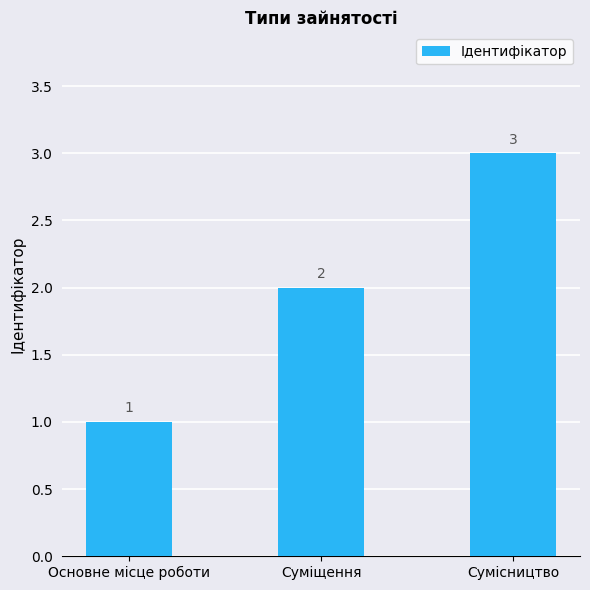

What is the ratio of the value at Сумісництво to the value at Суміщення?

1.5